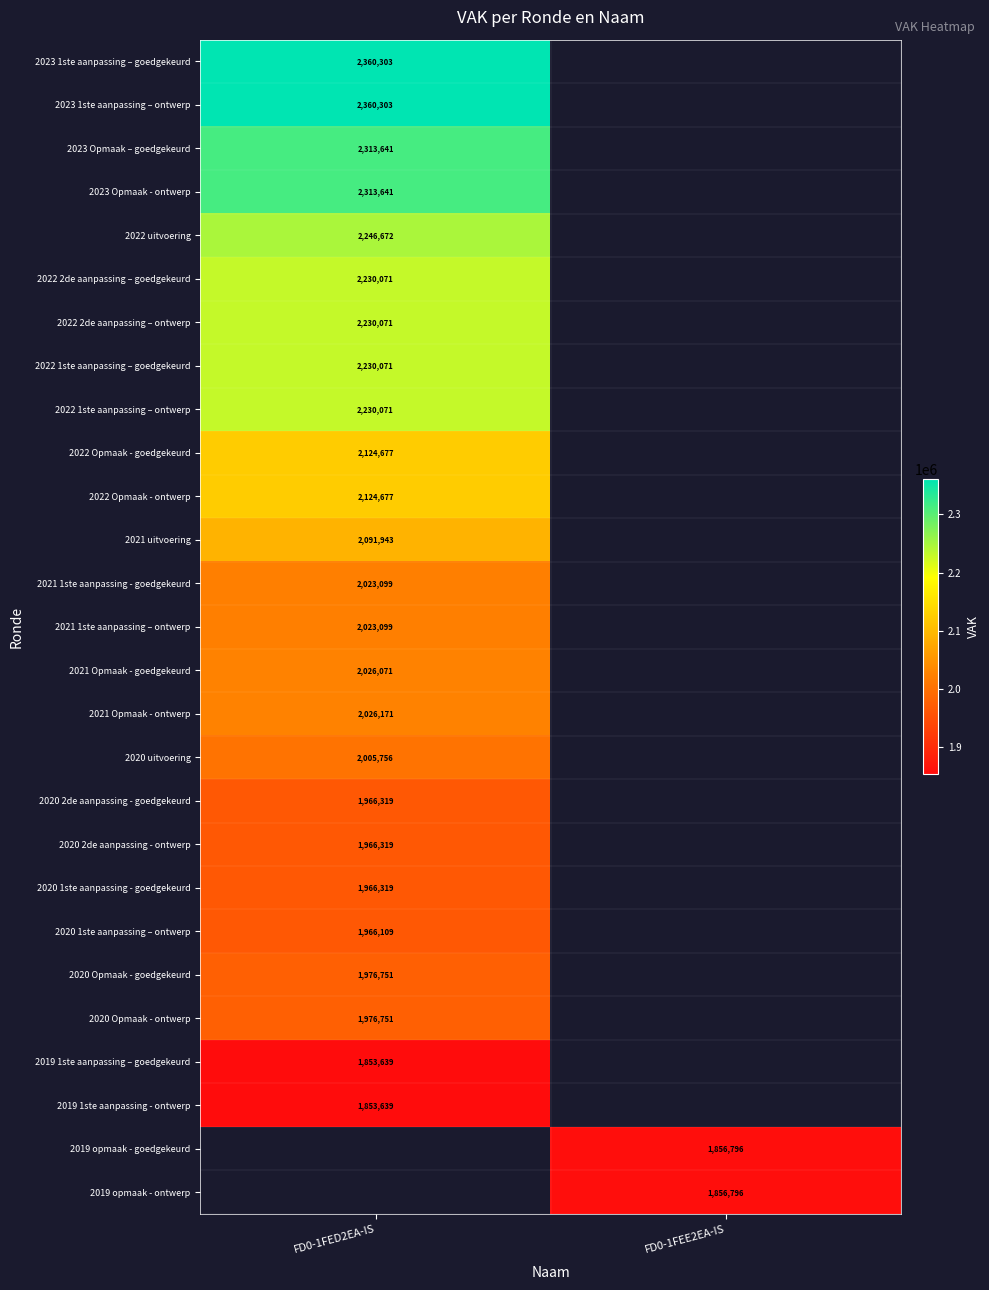

True or false: 2019 1ste aanpassing - ontwerp has a value of 622857 at FD0-1FED2EA-IS.

False